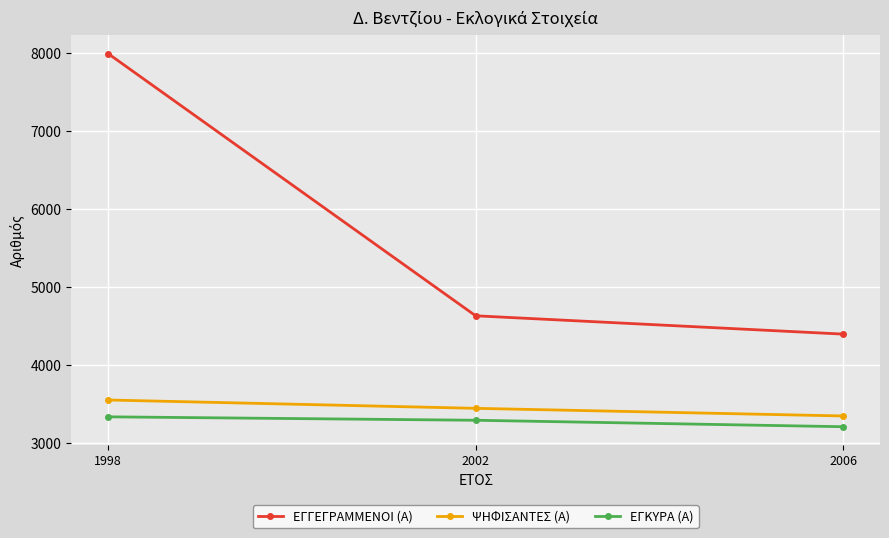

Read the ΨΗΦΙΣΑΝΤΕΣ (Α) value at 2002, to the nearest 50.

3450